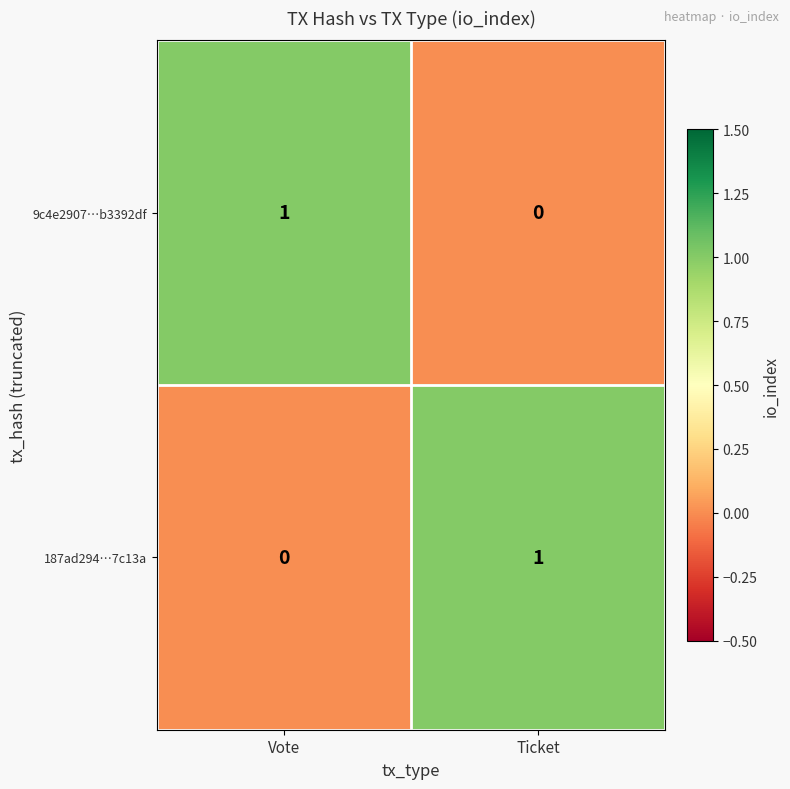

Reading left to right, what are all the values shown in this chart?

9c4e2907…b3392df: 1	0
187ad294…7c13a: 0	1